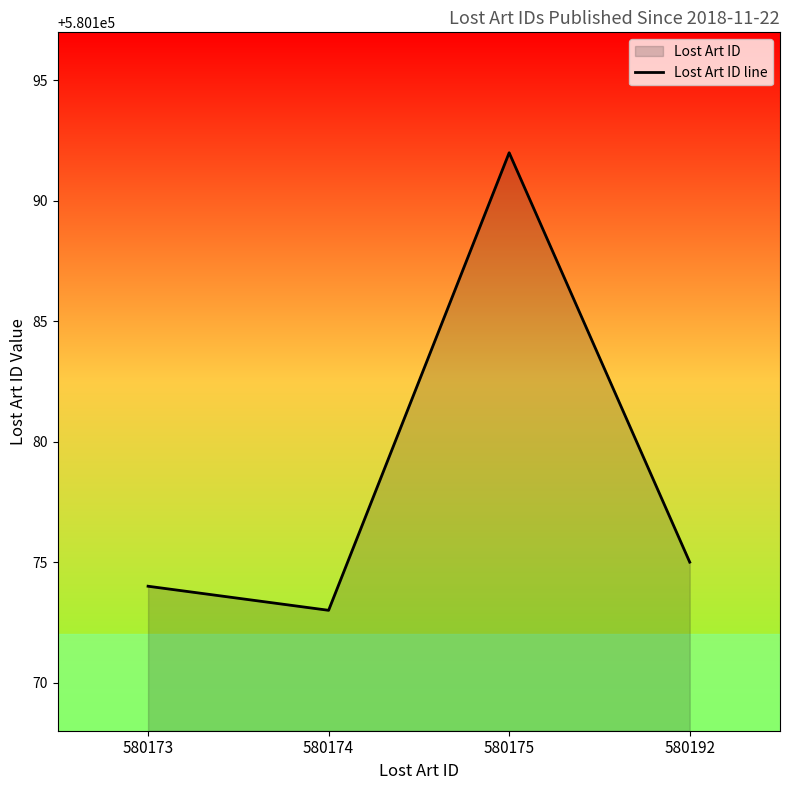

True or false: the data has more than 1 interior local peaks.

False